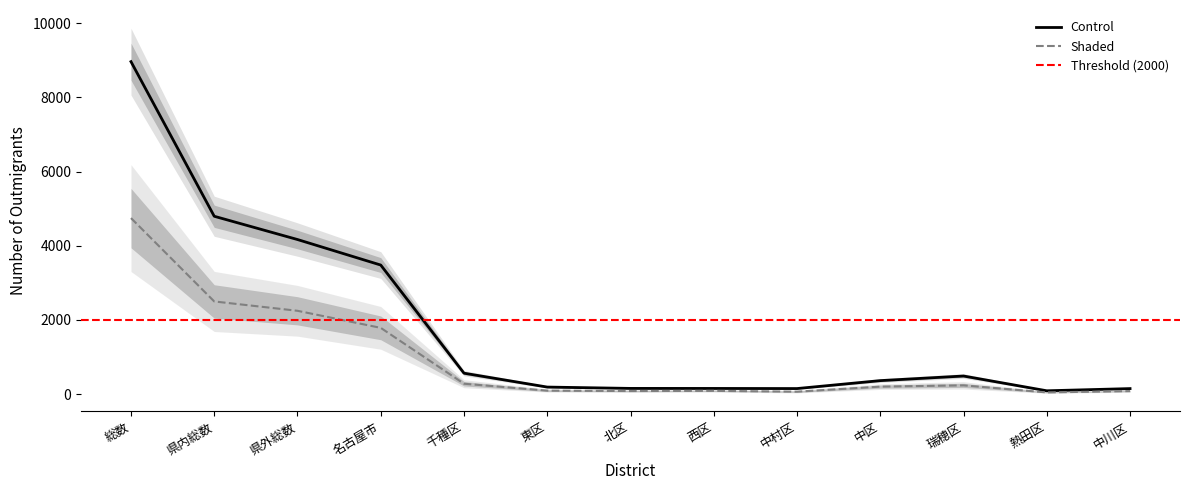

Which series has the largest range (max minus min)?

Control